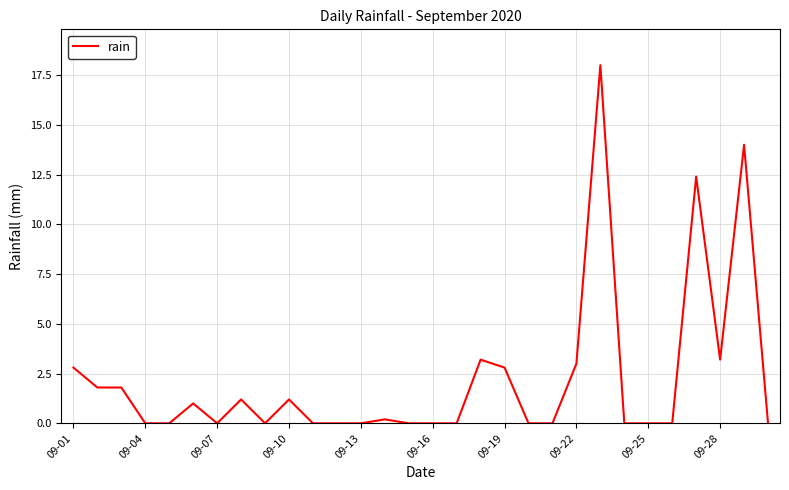

What is the difference between the maximum and minimum values?

18.0